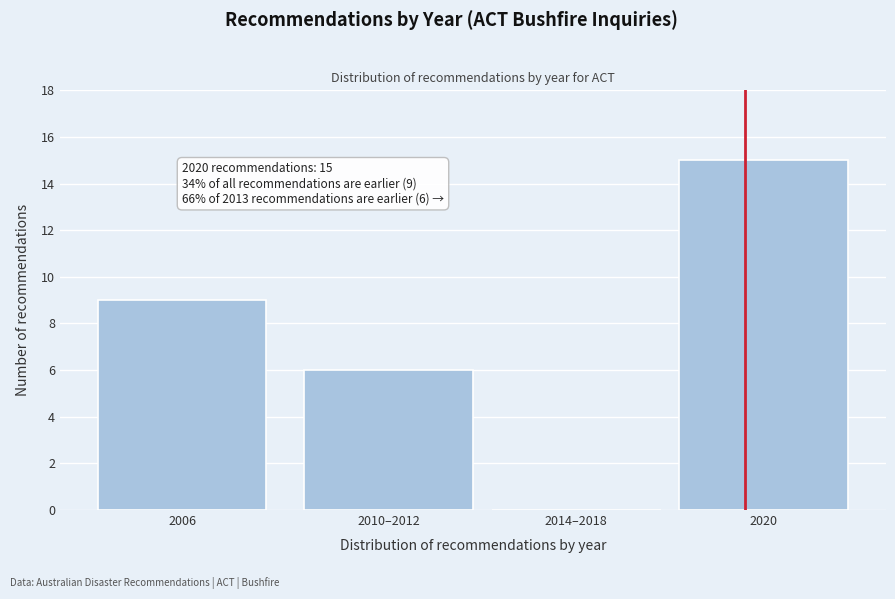

Reading left to right, list all the values displayed in this chart.

2006=9	2010–2012=6	2014–2018=0	2020=15